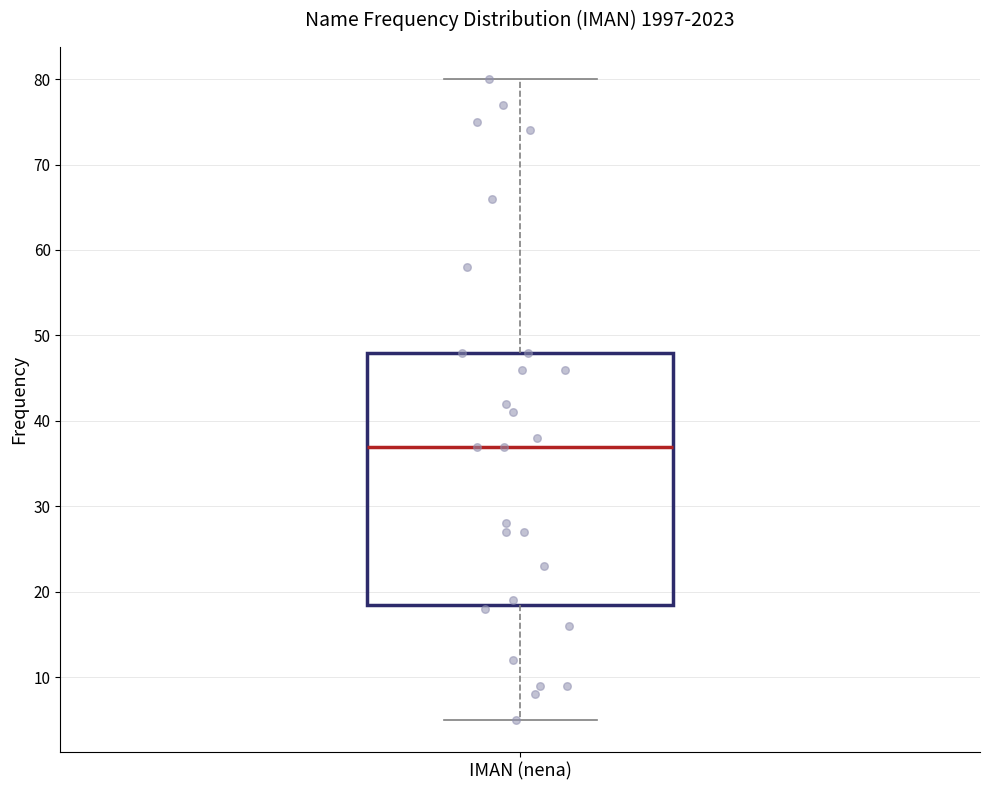

Transcribe this box plot: give where the median line is, the range the box spans, and where the two whiskers end, as read against the y-axis. The values are not printed on the chart, so give them approximately, as read against the axis.

median 37, box 19 to 48, whiskers 5 to 80